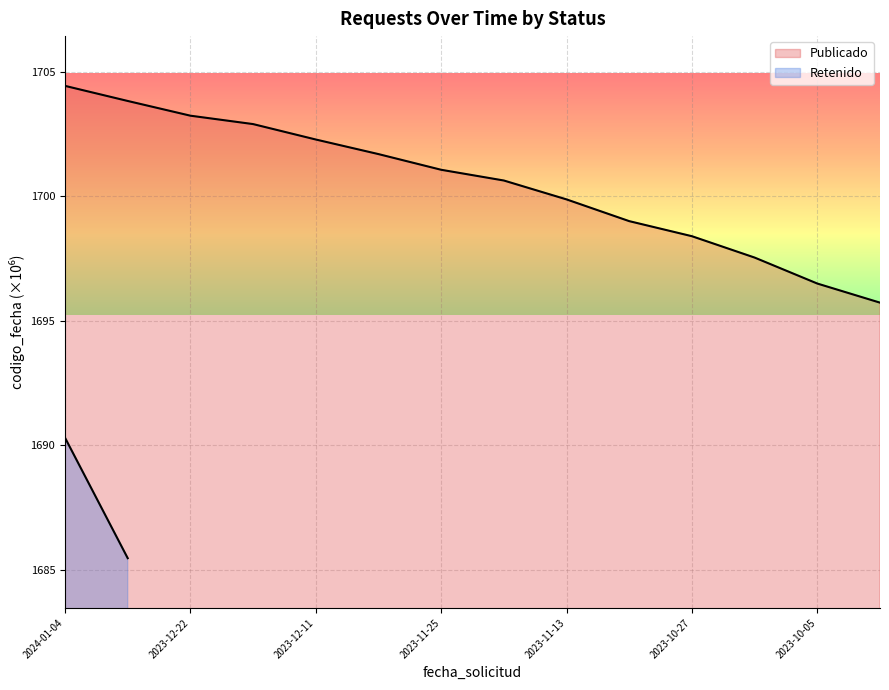

True or false: Publicado has a value of 798.1 at 2023-10-27.

False